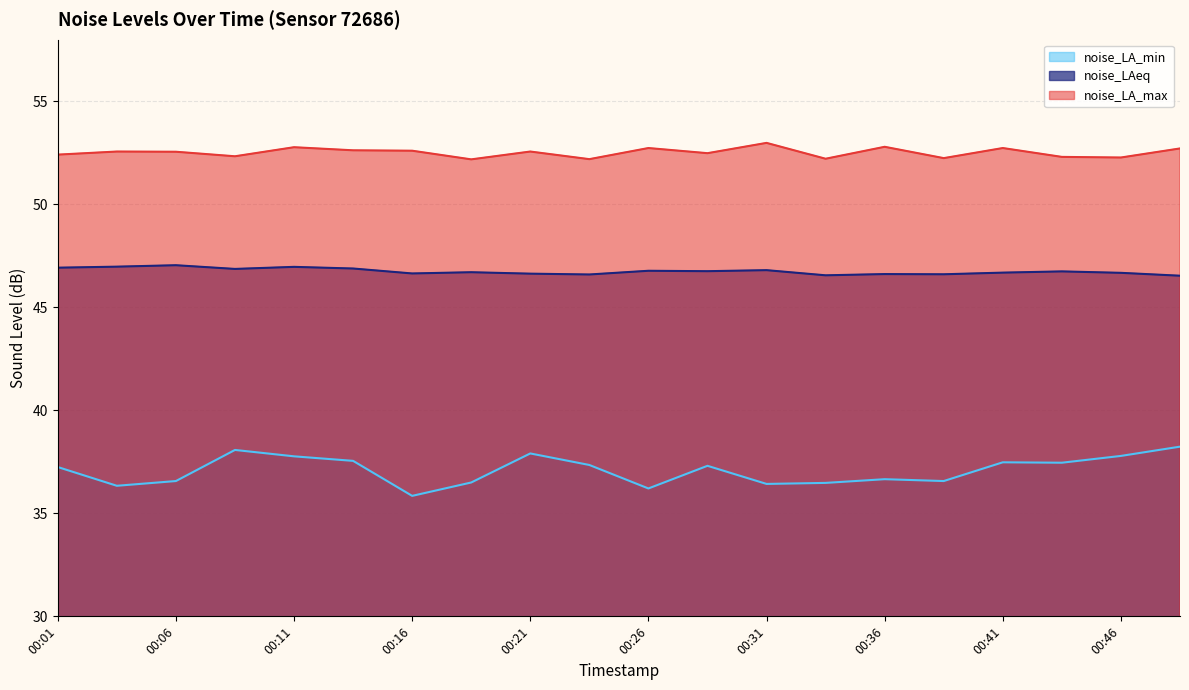

What is the total value across all series at 00:09?

137.3